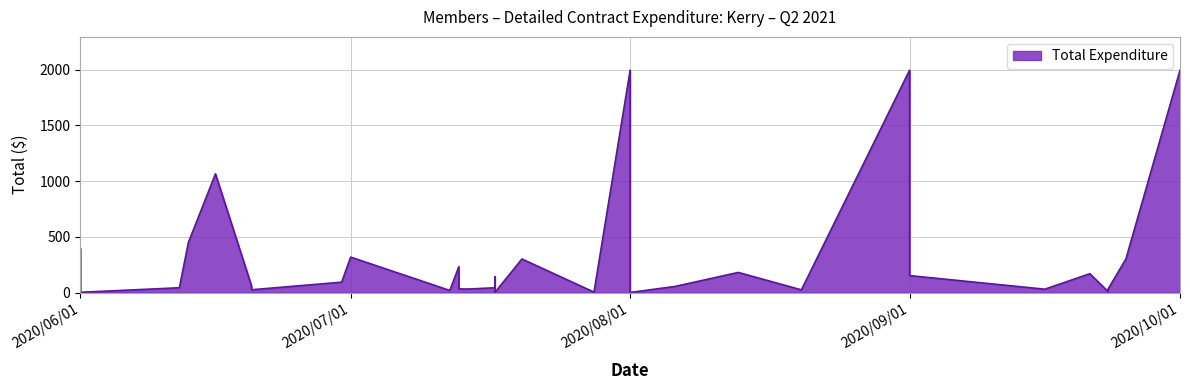

Reading left to right, list all the values displayed in this chart.

397.7	2.2	43.0	449.4	1065.0	60.0	25.0	93.0	318.1	18.6	232.4	32.8	31.4	43.0	140.0	1.0	301.1	3.5	6.9	1995.0	392.8	0.8	55.0	180.5	24.0	1995.0	152.0	30.0	169.0	10.0	10.2	10.0	28.2	301.5	1995.0